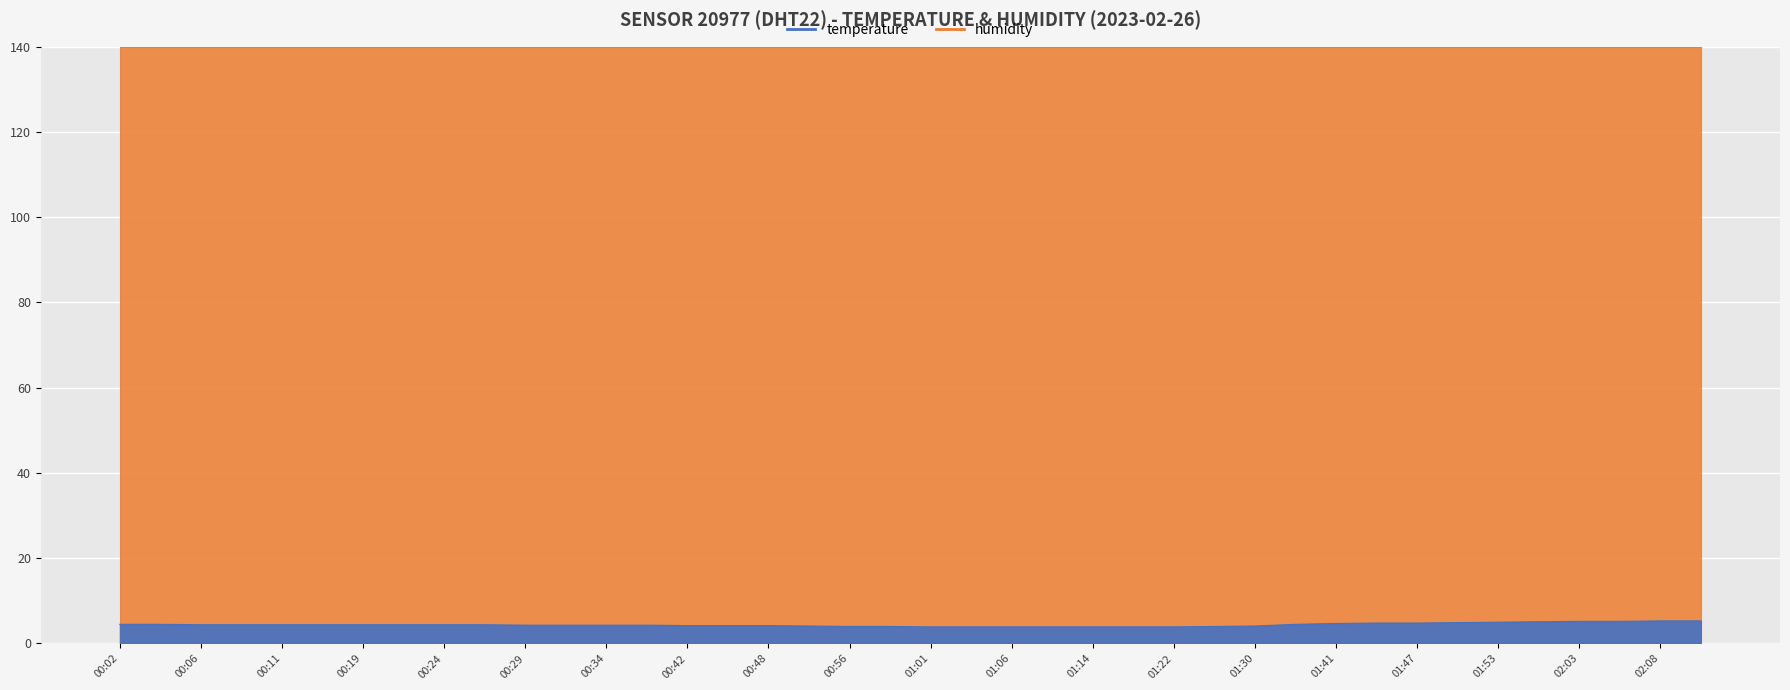

Where does the data first go above 4?

00:02